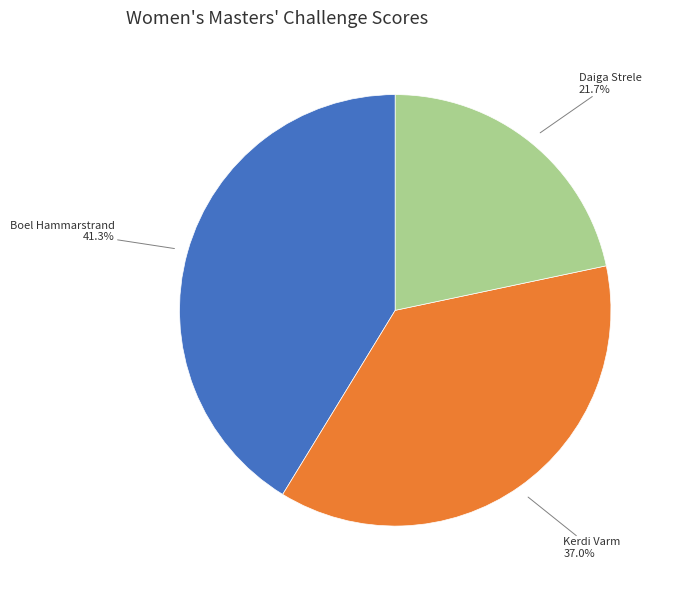

Approximately how many times larger is the value at Daiga Strele compared to Boel Hammarstrand?

0.5